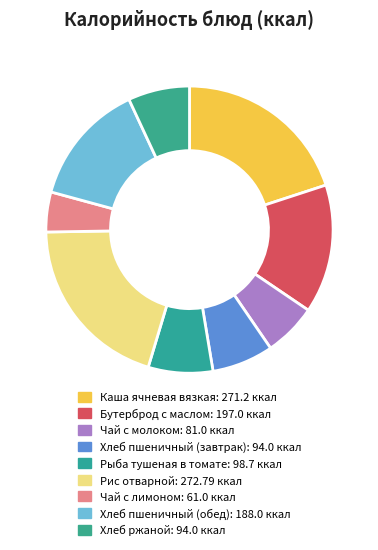

Which category has the smallest portion of the pie?

Чай с лимоном